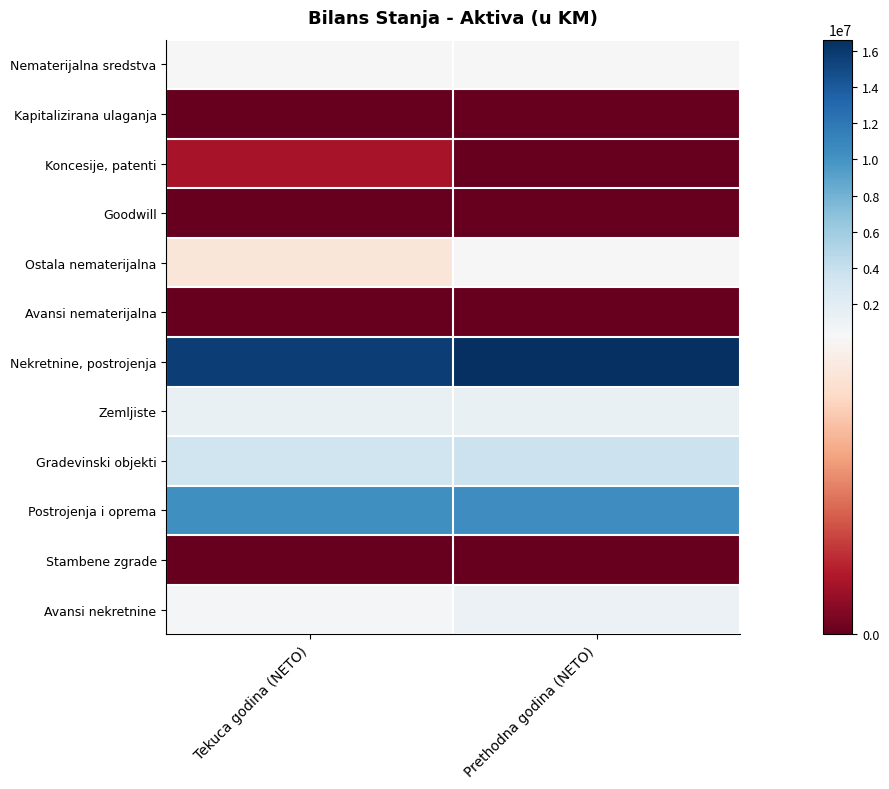

Which category has the highest value across all series?

Prethodna godina (NETO)